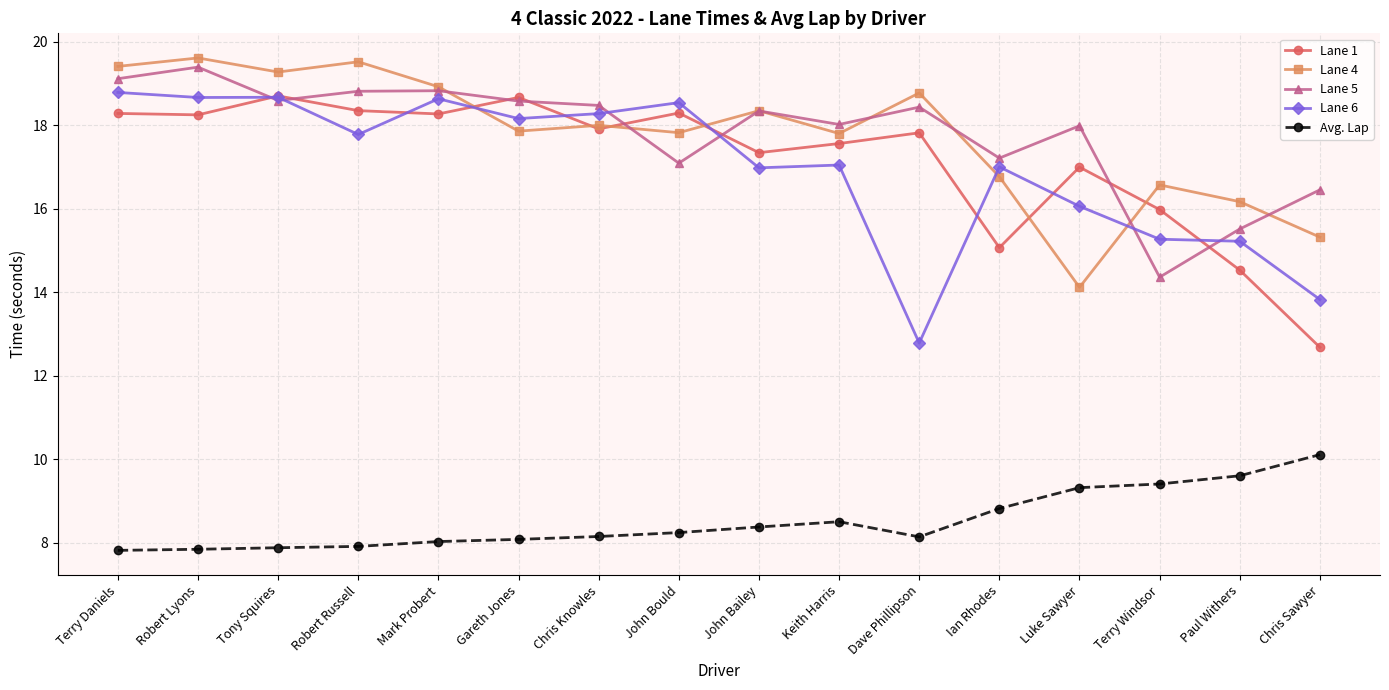

What is the maximum value shown in the chart?

19.6